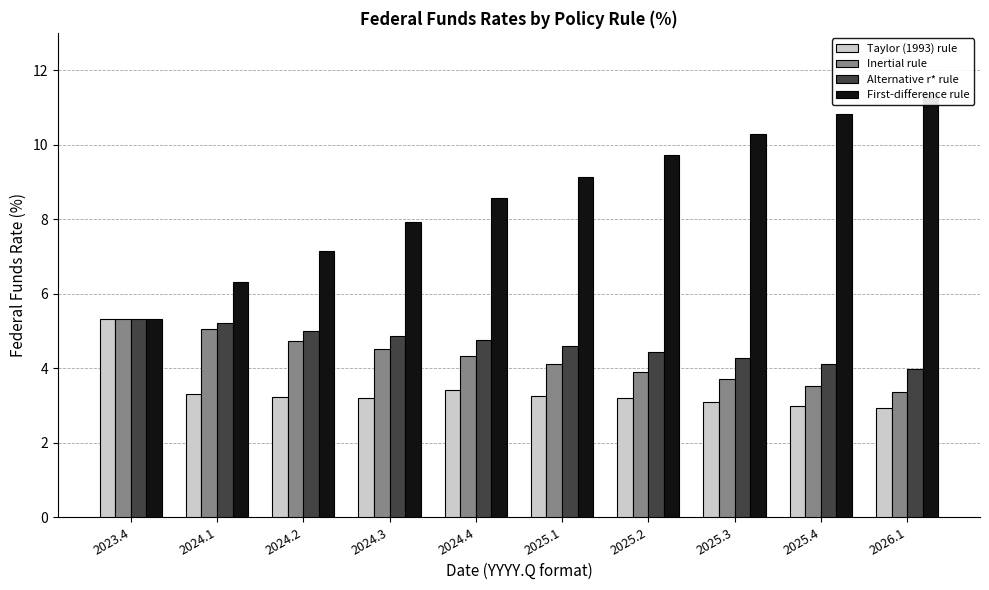

True or false: First-difference rule has a value of 9.7 at 2025.2.

True